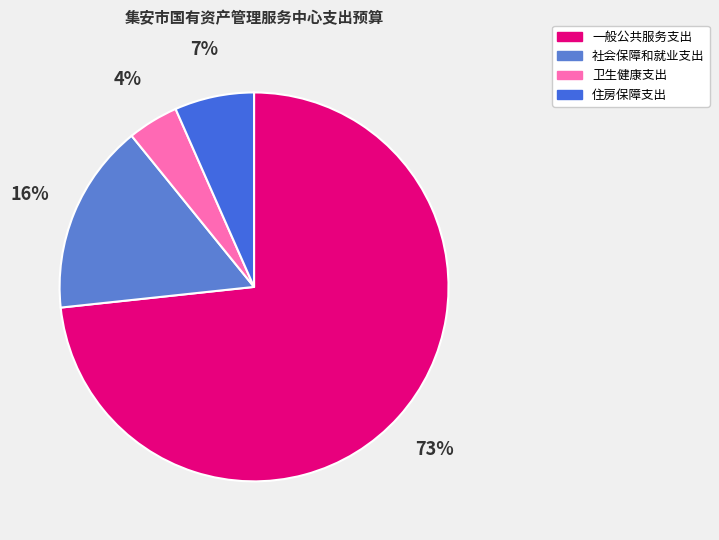

Is the sum of 卫生健康支出 and 住房保障支出 greater than half?

No